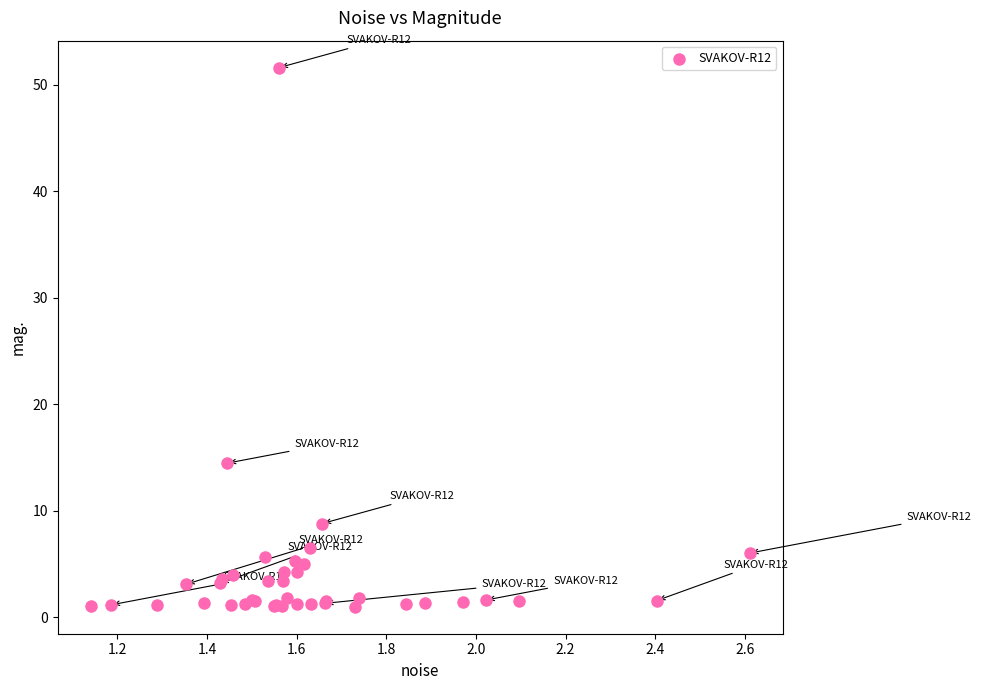

What Y value in the scatter plot is closest to 26?

14.5